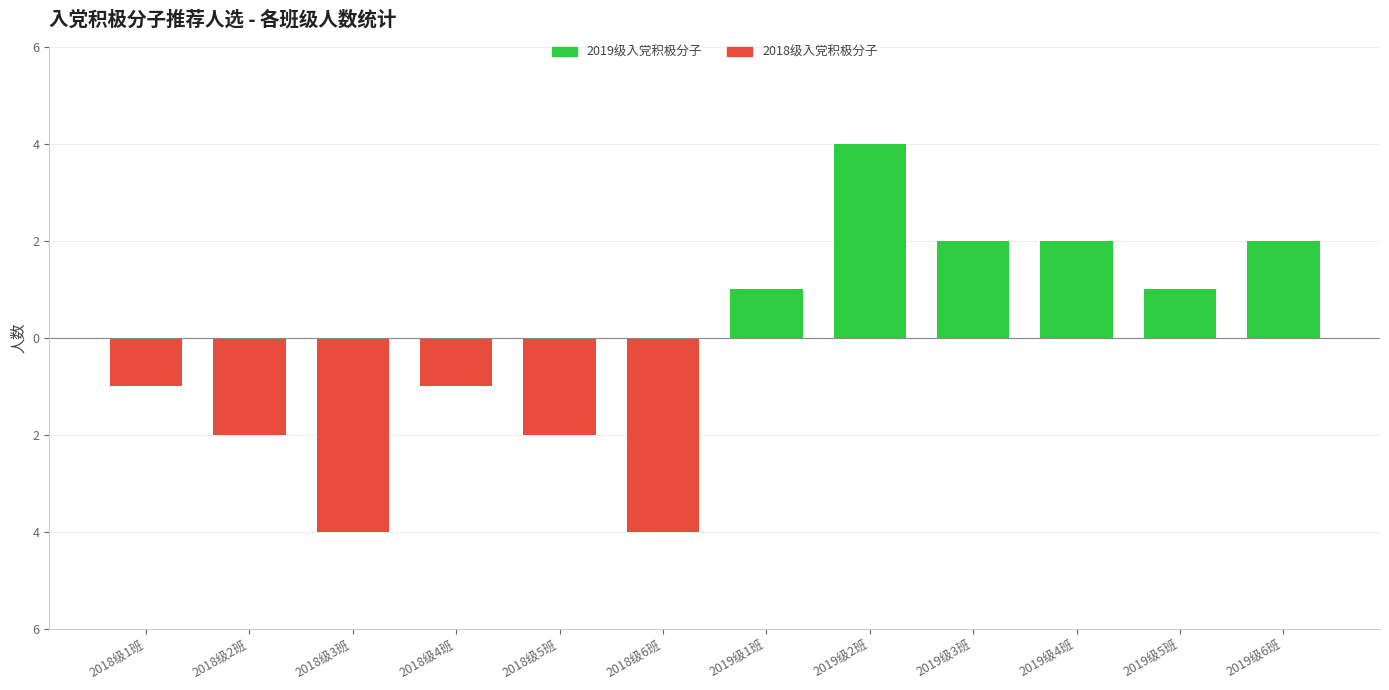

List the series in order of their overall mean, highest first.

2019级入党积极分子, 2018级入党积极分子